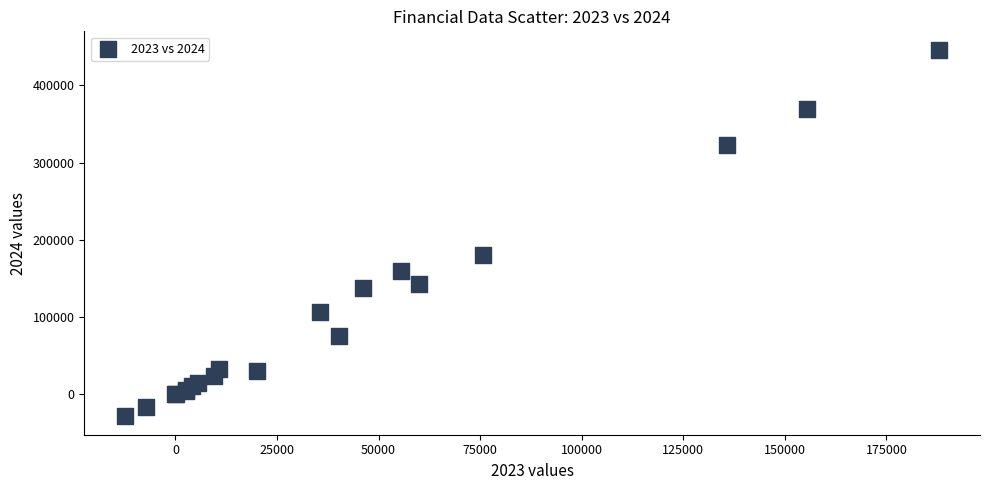

What Y value in the scatter plot is closest to 208489?

180013.2